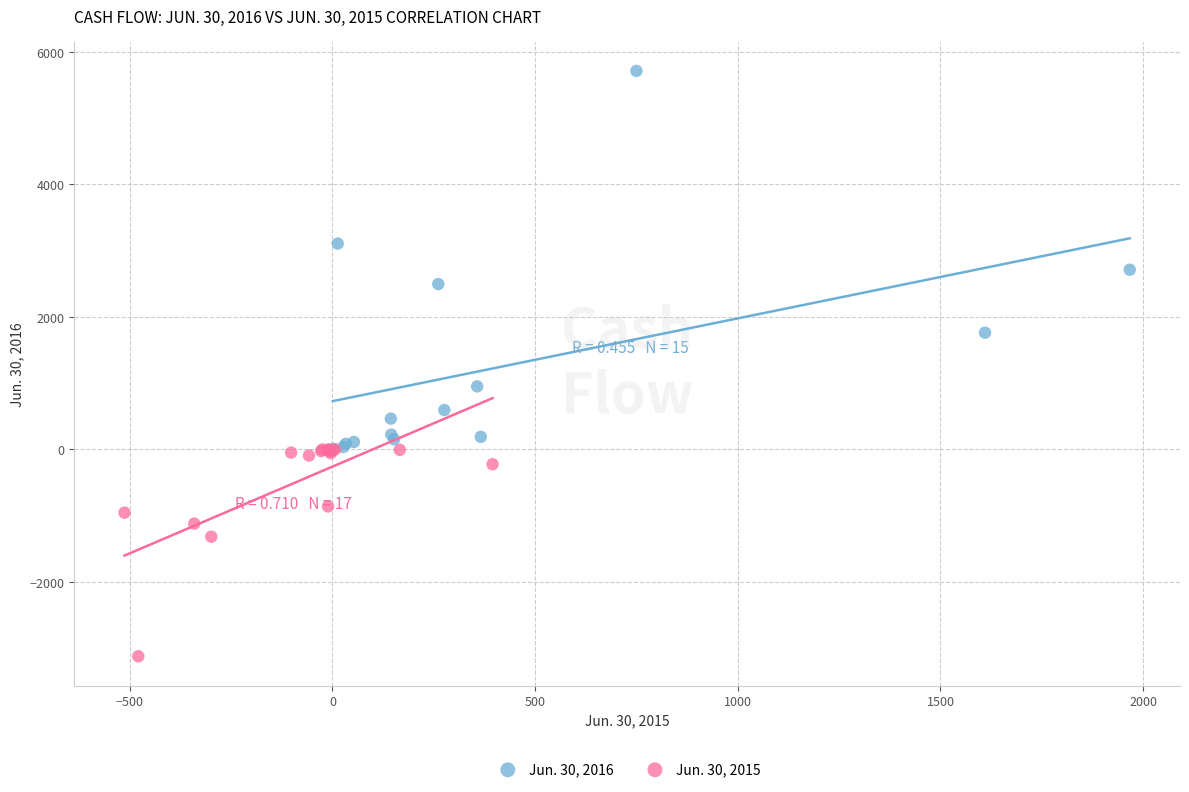

Which series has the widest spread of Y values?

Jun. 30, 2016